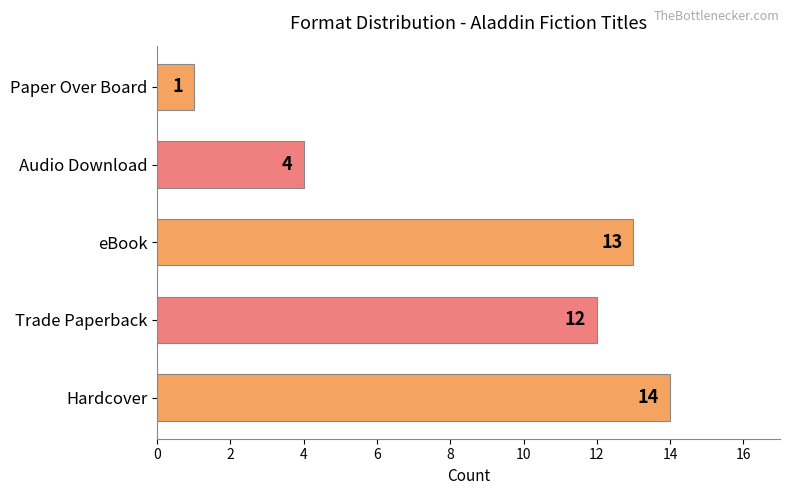

How many distinct data groups are displayed?

1